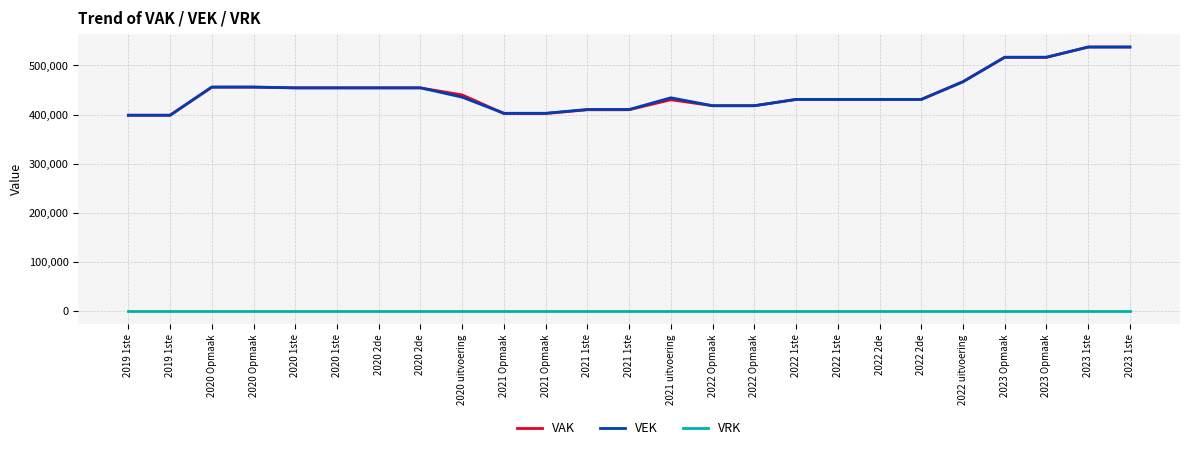

Reading left to right, what are all the values shown in this chart?

VAK: 2019 1ste=398536	2019 1ste=398536	2020 Opmaak=455637	2020 Opmaak=455637	2020 1ste=454082	2020 1ste=454082	2020 2de=454082	2020 2de=454082	2020 uitvoering=439788	2021 Opmaak=402001	2021 Opmaak=402001	2021 1ste=409682	2021 1ste=409682	2021 uitvoering=430069	2022 Opmaak=417917	2022 Opmaak=417917	2022 1ste=430697	2022 1ste=430697	2022 2de=430697	2022 2de=430697	2022 uitvoering=466727	2023 Opmaak=516488	2023 Opmaak=516488	2023 1ste=537344	2023 1ste=537344
VEK: 2019 1ste=398536	2019 1ste=398536	2020 Opmaak=455937	2020 Opmaak=455937	2020 1ste=454368	2020 1ste=454368	2020 2de=454368	2020 2de=454368	2020 uitvoering=435233	2021 Opmaak=402529	2021 Opmaak=402529	2021 1ste=410210	2021 1ste=410210	2021 uitvoering=434081	2022 Opmaak=417917	2022 Opmaak=417917	2022 1ste=430697	2022 1ste=430697	2022 2de=430697	2022 2de=430697	2022 uitvoering=466727	2023 Opmaak=516488	2023 Opmaak=516488	2023 1ste=537344	2023 1ste=537344
VRK: 2019 1ste=0	2019 1ste=0	2020 Opmaak=0	2020 Opmaak=0	2020 1ste=0	2020 1ste=0	2020 2de=0	2020 2de=0	2020 uitvoering=0	2021 Opmaak=0	2021 Opmaak=0	2021 1ste=0	2021 1ste=0	2021 uitvoering=0	2022 Opmaak=0	2022 Opmaak=0	2022 1ste=0	2022 1ste=0	2022 2de=0	2022 2de=0	2022 uitvoering=0	2023 Opmaak=0	2023 Opmaak=0	2023 1ste=0	2023 1ste=0